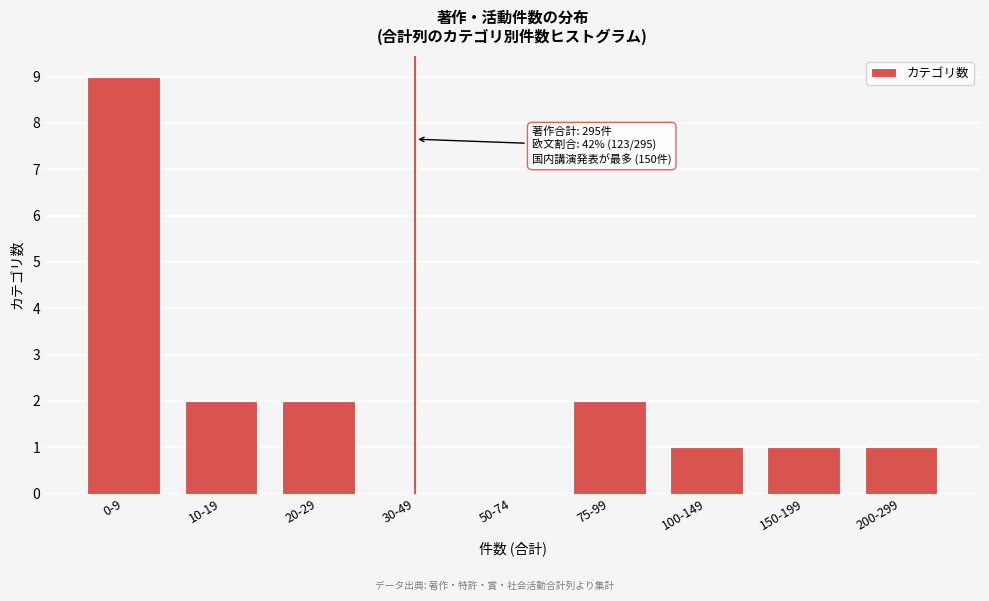

Reading left to right, extract all data points from this chart.

0-9=9	10-19=2	20-29=2	30-49=0	50-74=0	75-99=2	100-149=1	150-199=1	200-299=1